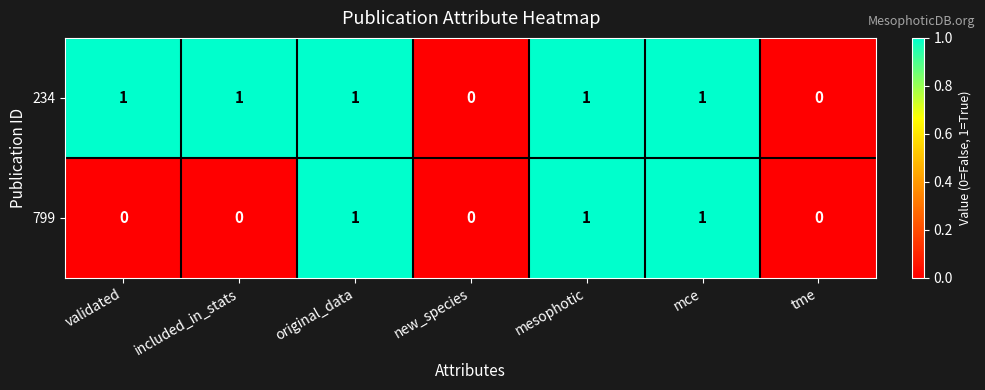

How many 234 values are between 0 and 1?

7